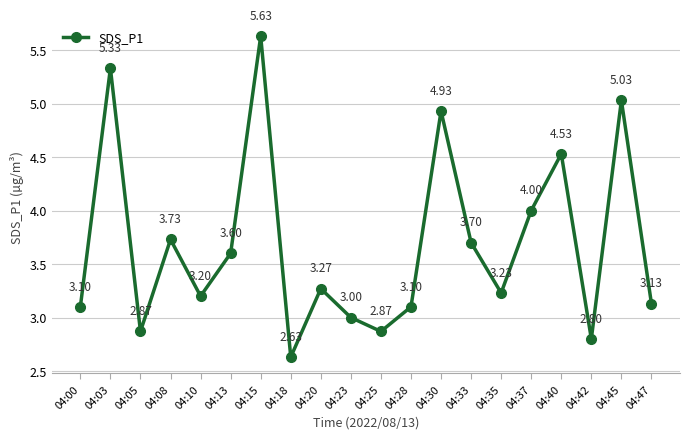

How many lines are shown in the chart?

1